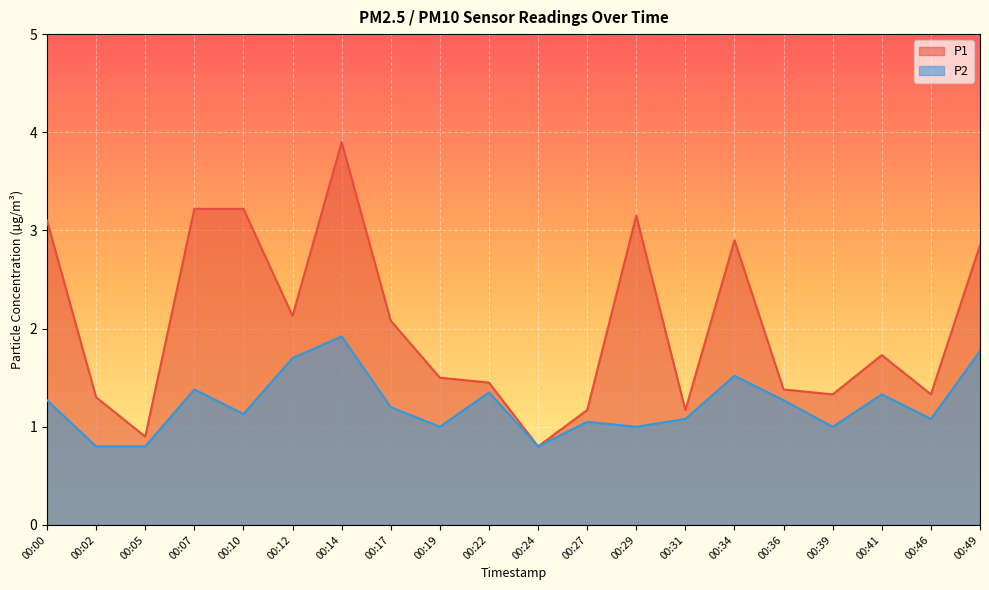

At how many categories does at least one series exceed 2?

9